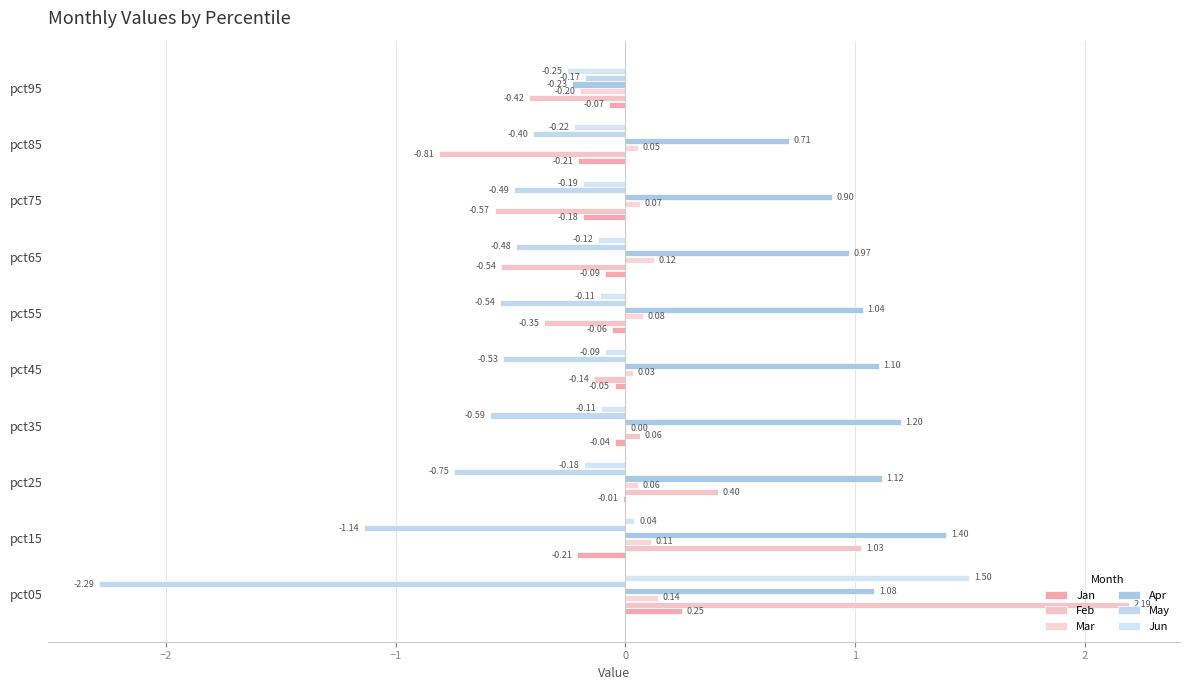

At which label is Jun closest to 0?

pct15